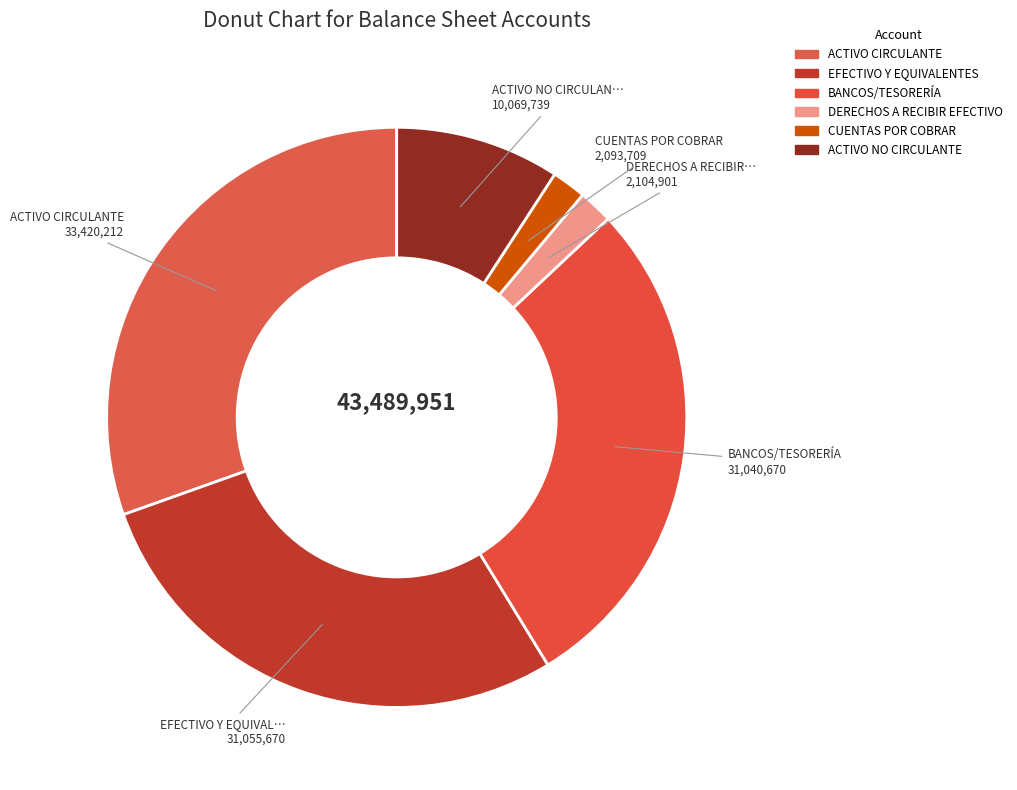

How many segments does this pie chart have?

6